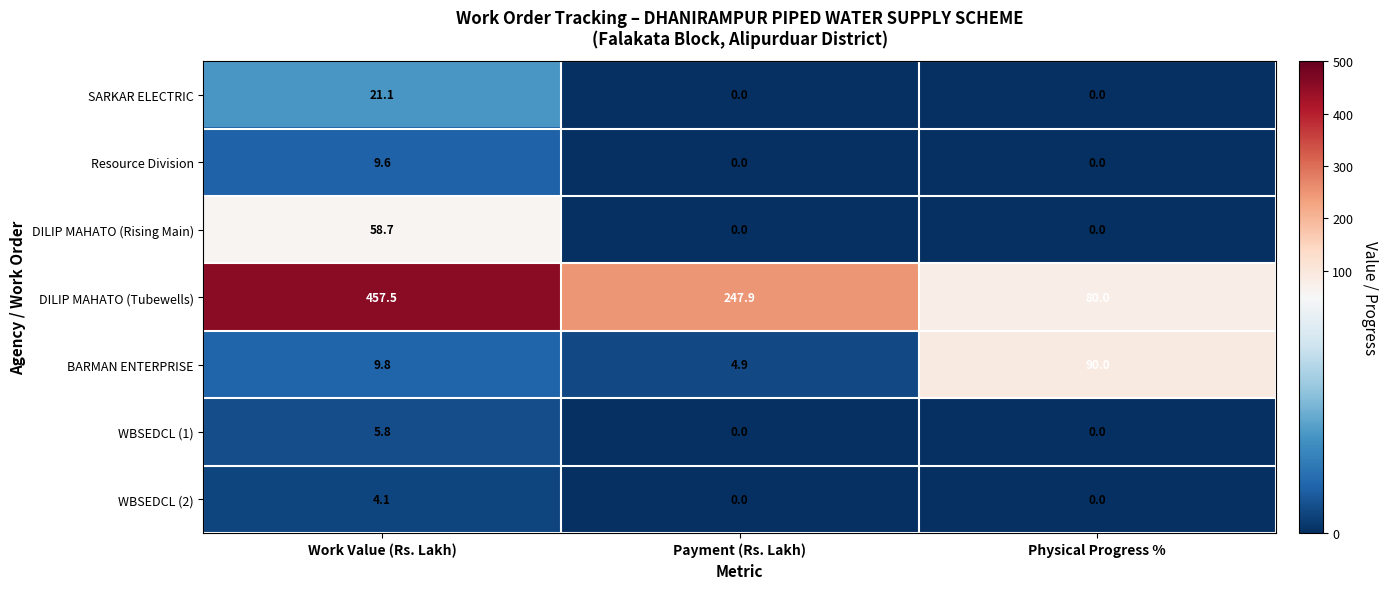

At Work Value (Rs. Lakh), list the series in order from smallest to largest.

WBSEDCL (2), WBSEDCL (1), Resource Division, BARMAN ENTERPRISE, SARKAR ELECTRIC, DILIP MAHATO (Rising Main), DILIP MAHATO (Tubewells)